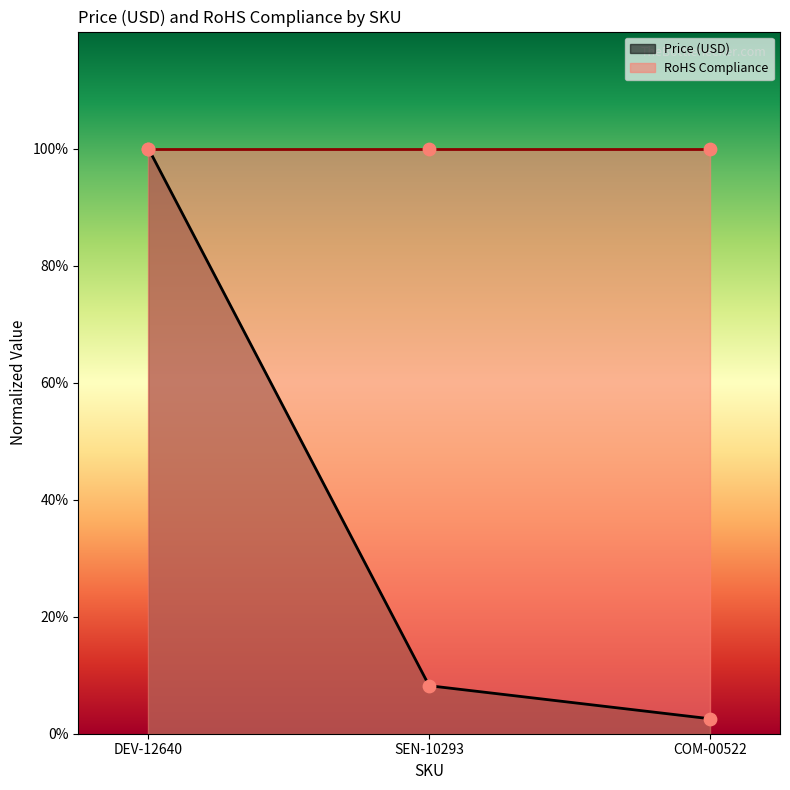

What is the change in value from DEV-12640 to SEN-10293?

-0.9